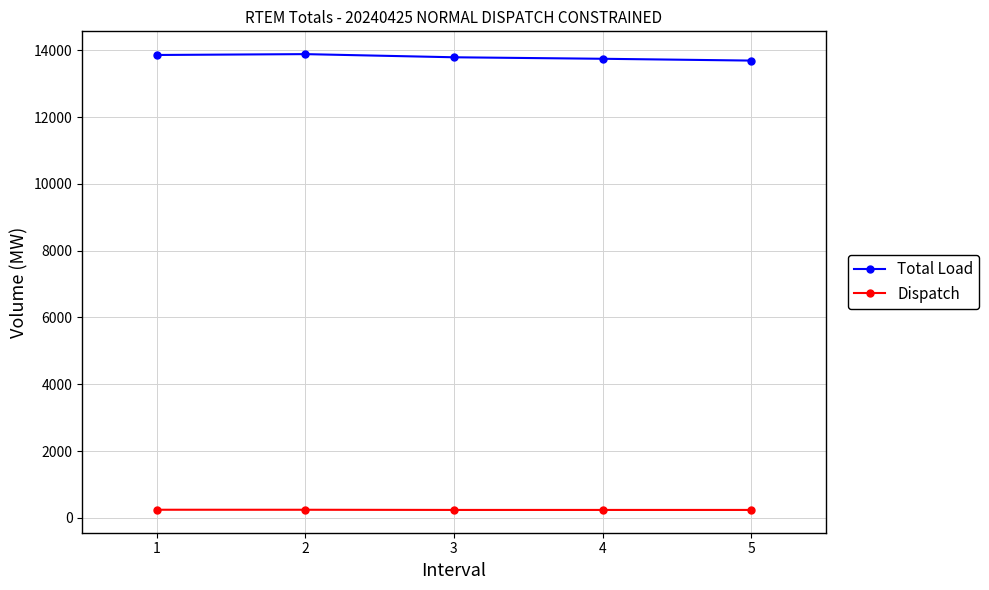

At 2, list the series in order from largest to smallest.

Total Load, Dispatch